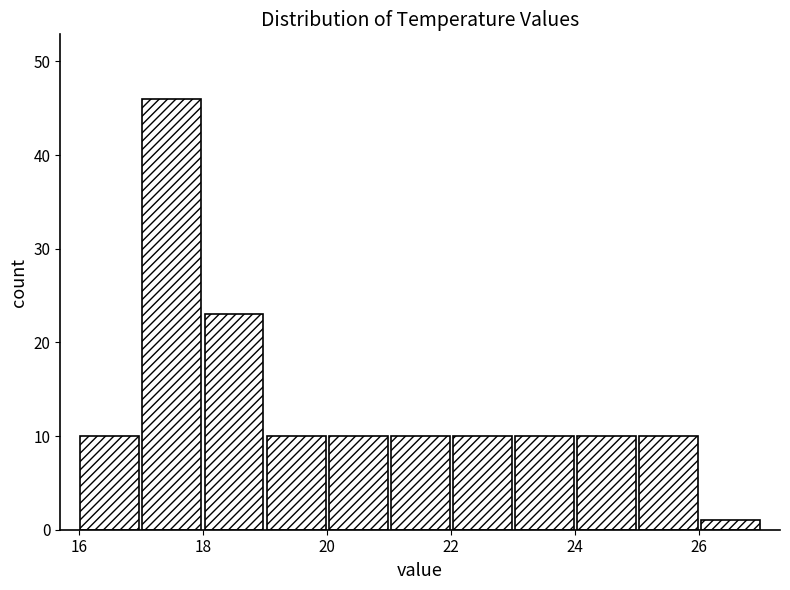

Reading left to right, list every bar in this chart as the range it spans on the x-axis followed by its height. The values are not printed on the chart, so give them approximately, as read against the axis.

16 to 17: 10
17 to 18: 46
18 to 19: 23
19 to 20: 10
20 to 21: 10
21 to 22: 10
22 to 23: 10
23 to 24: 10
24 to 25: 10
25 to 26: 10
26 to 27: 1